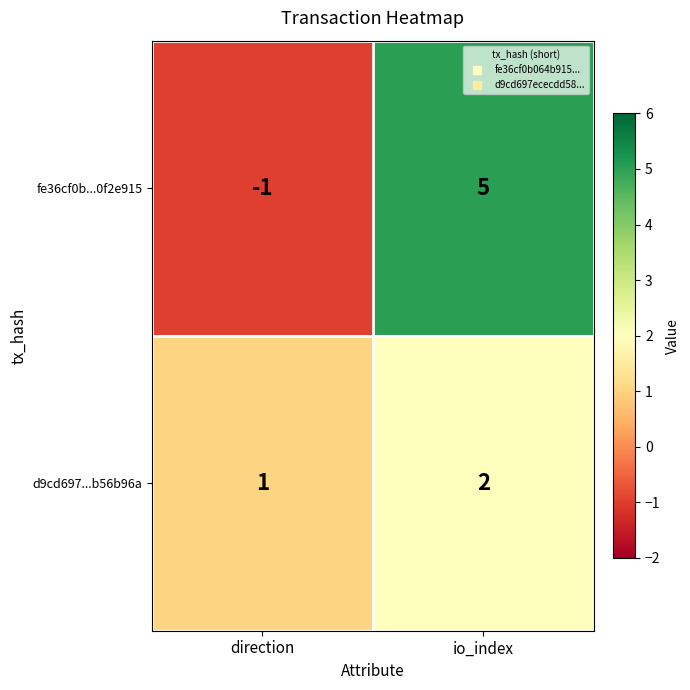

What is the sum of the fe36cf0b...0f2e915 values at direction and io_index?

4